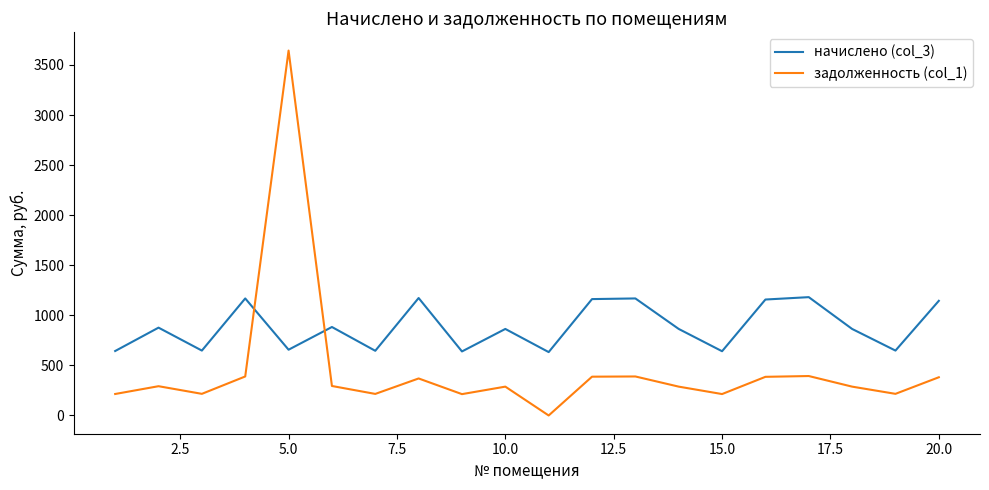

Rank the series by their average value, from highest to lowest.

начислено (col_3), задолженность (col_1)